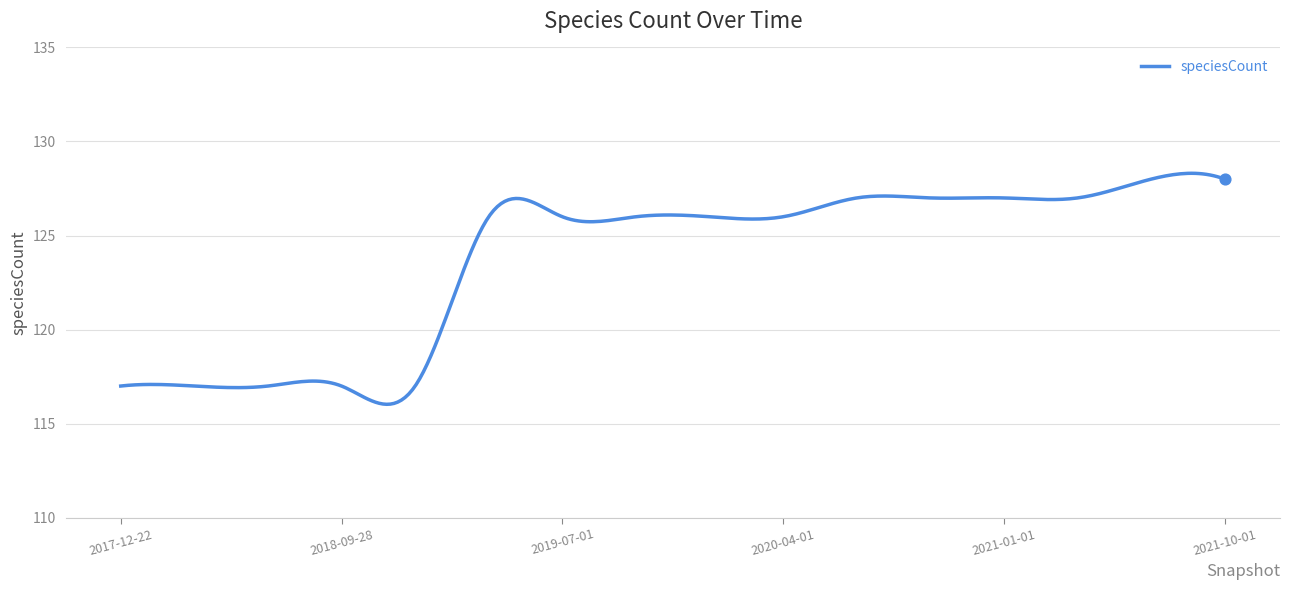

What is the minimum value shown in the chart?

116.0